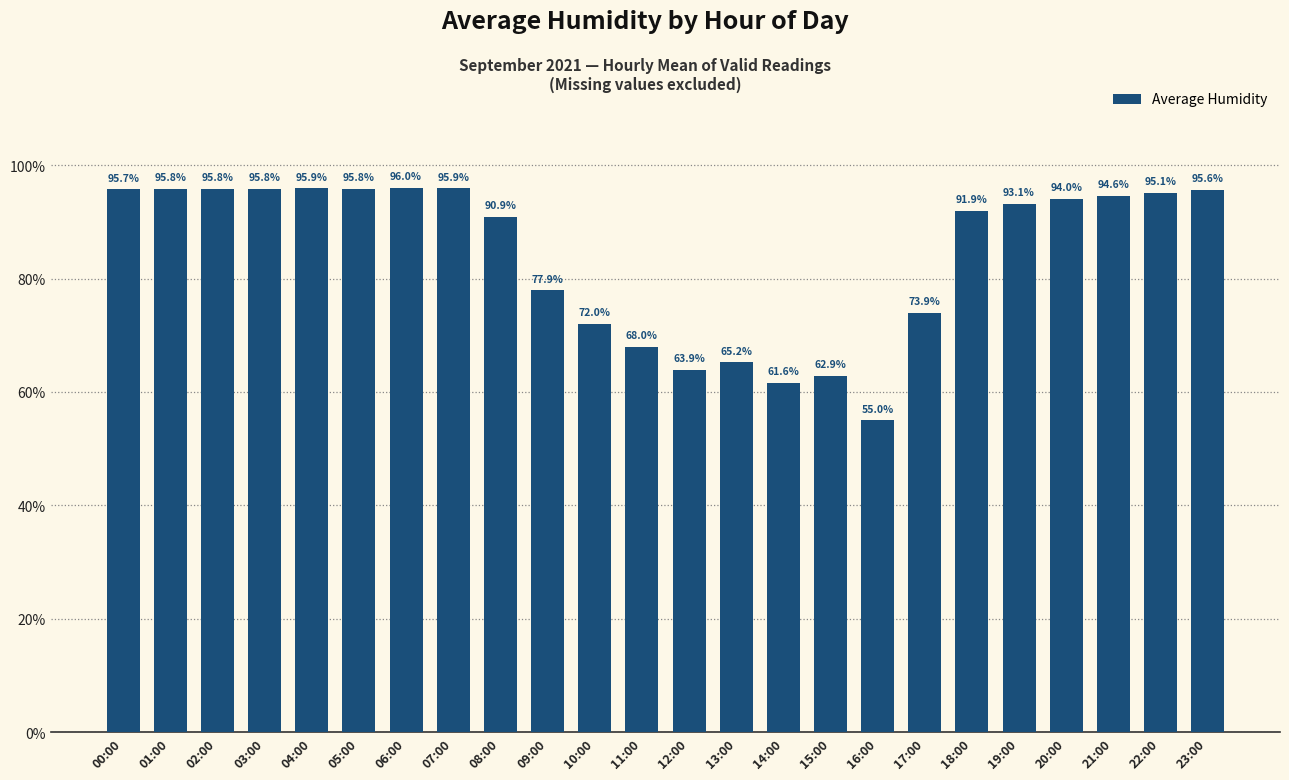

What is the difference between the values at 19:00 and 07:00?

2.8